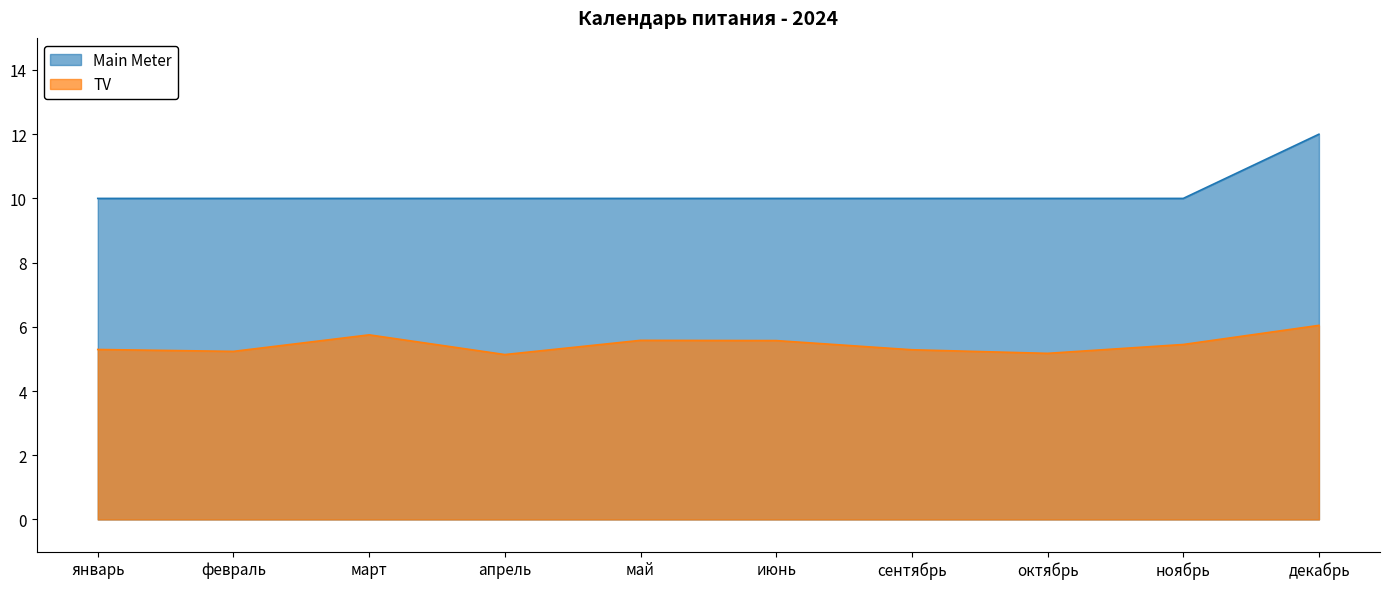

What position from the left is ноябрь?

9